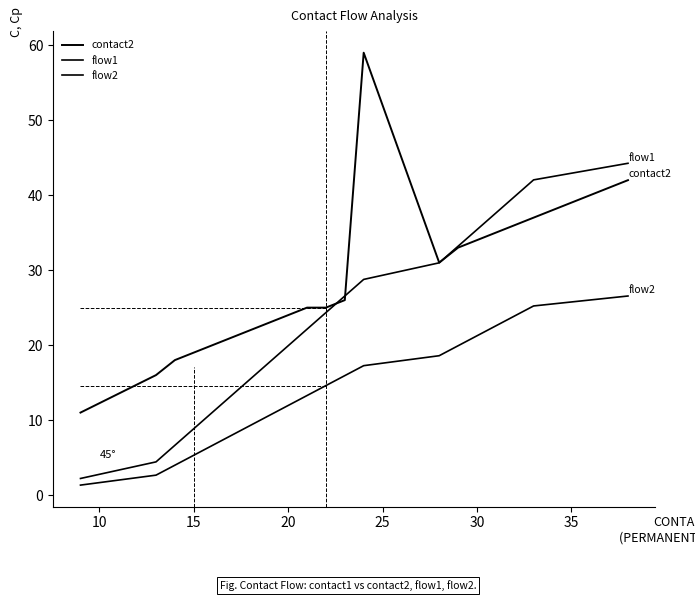

At 20, list the series in order from largest to smallest.

contact2, flow1, flow2